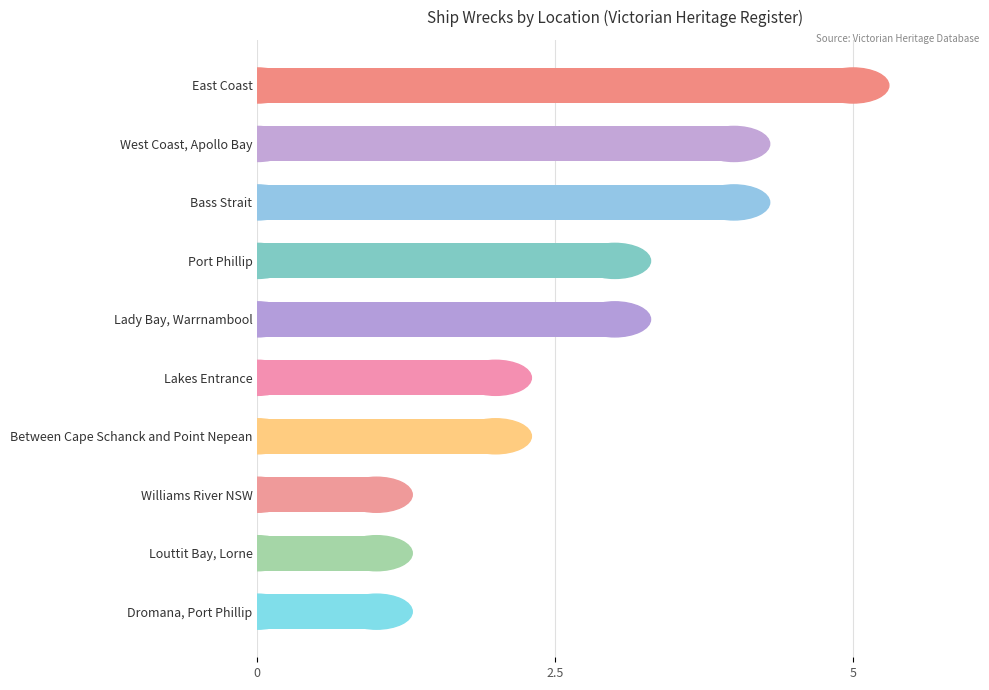

True or false: the data shows 1 at Louttit Bay, Lorne.

True